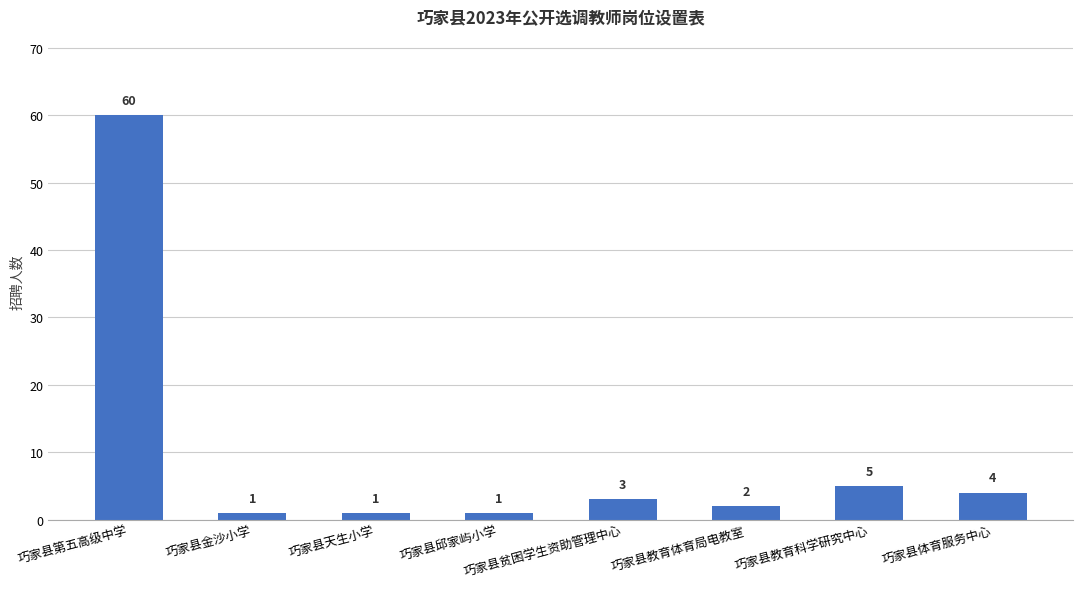

What position from the left is 巧家县天生小学?

3